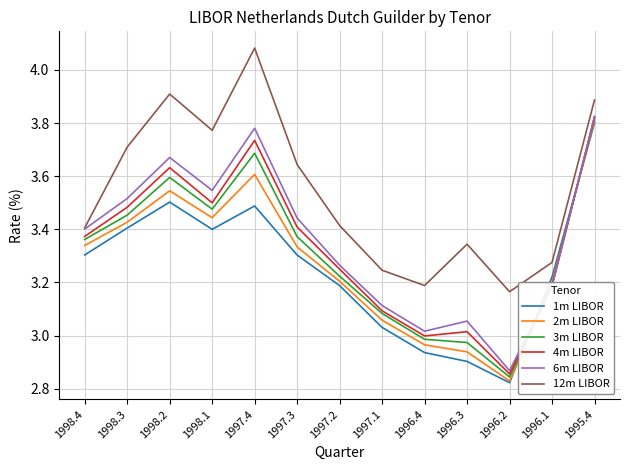

Which series has the largest range (max minus min)?

2m LIBOR